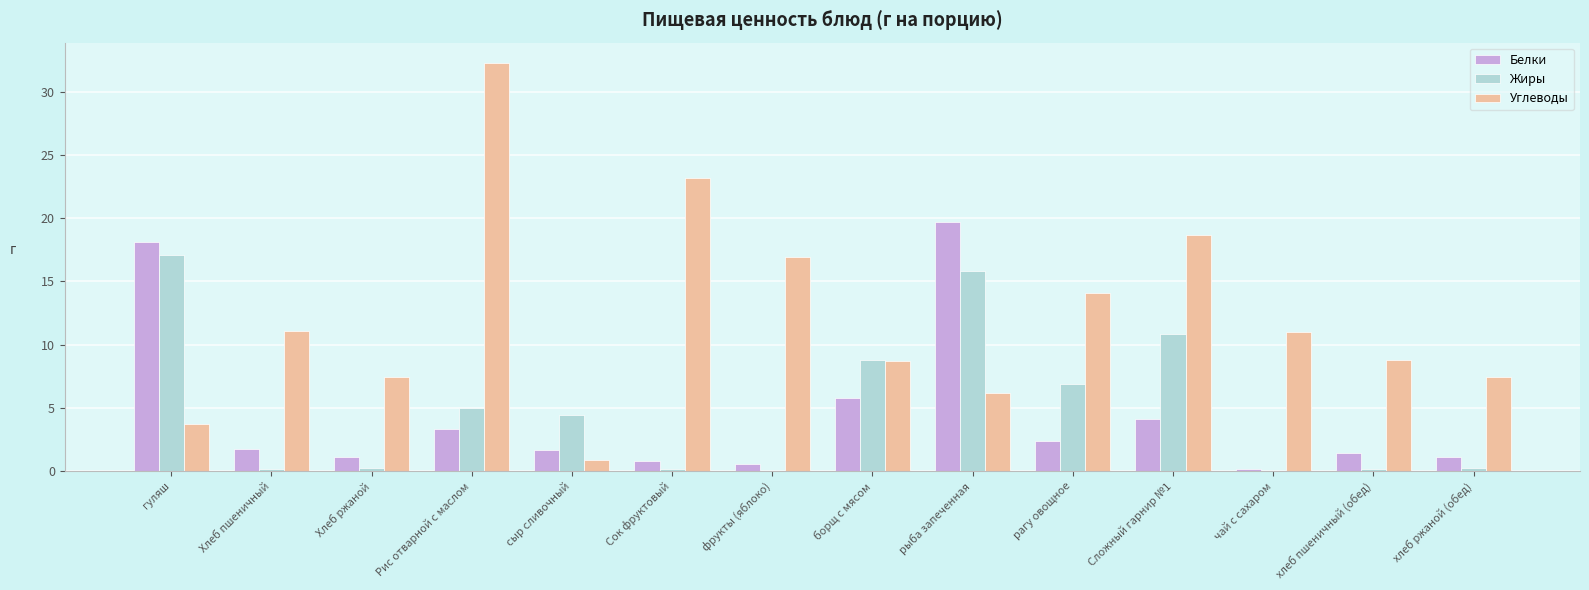

Which series changed the most between Рис отварной с маслом and чай с сахаром?

Углеводы